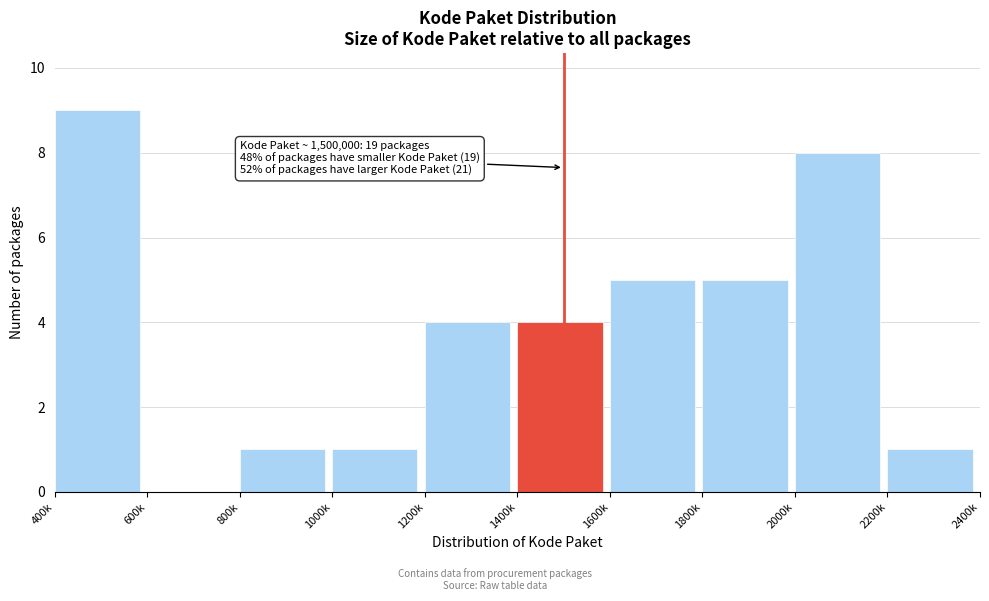

Reading left to right, extract all data points from this chart.

400k=9	600k=0	800k=1	1000k=1	1200k=4	1400k=4	1600k=5	1800k=5	2000k=8	2200k=1